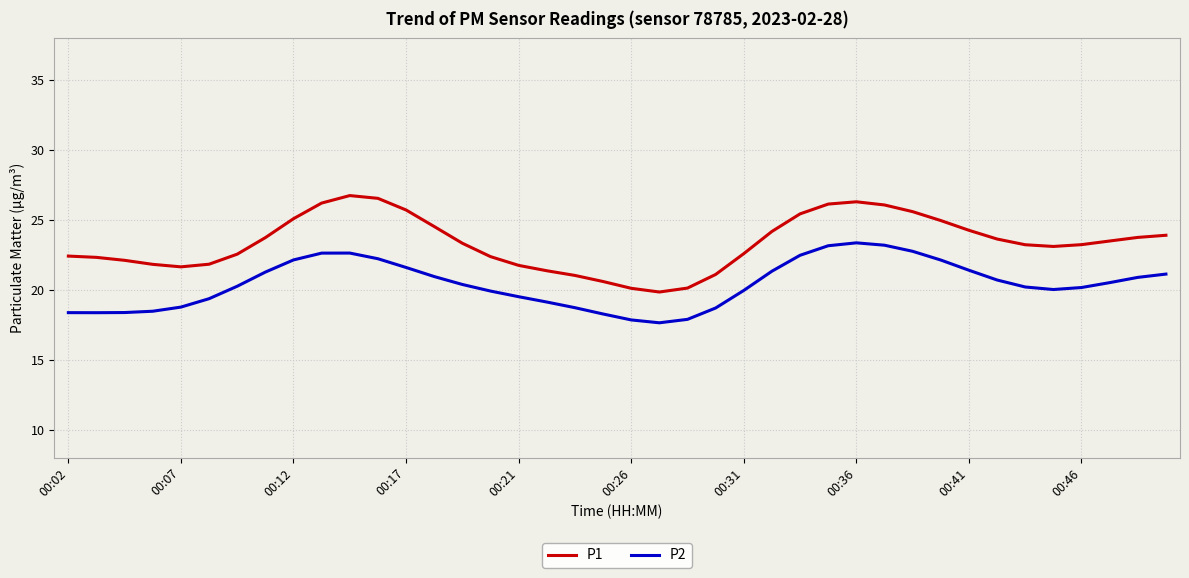

What is the highest value of the P2 series?

23.4